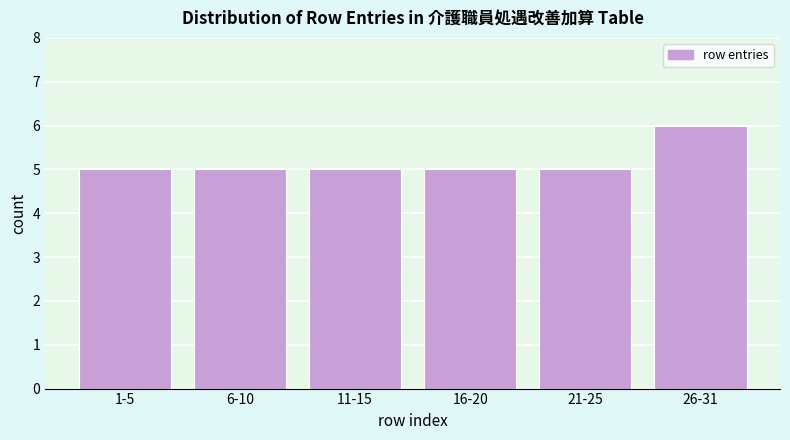

Reading left to right, list all the values displayed in this chart.

1-5=5	6-10=5	11-15=5	16-20=5	21-25=5	26-31=6